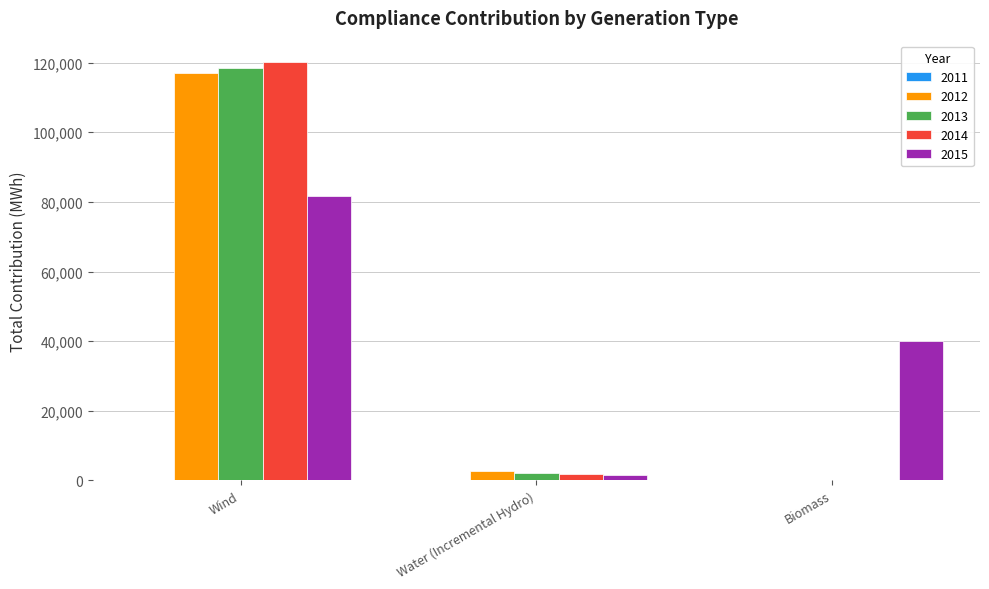

Between Wind and Biomass, which series saw the biggest shift?

2014